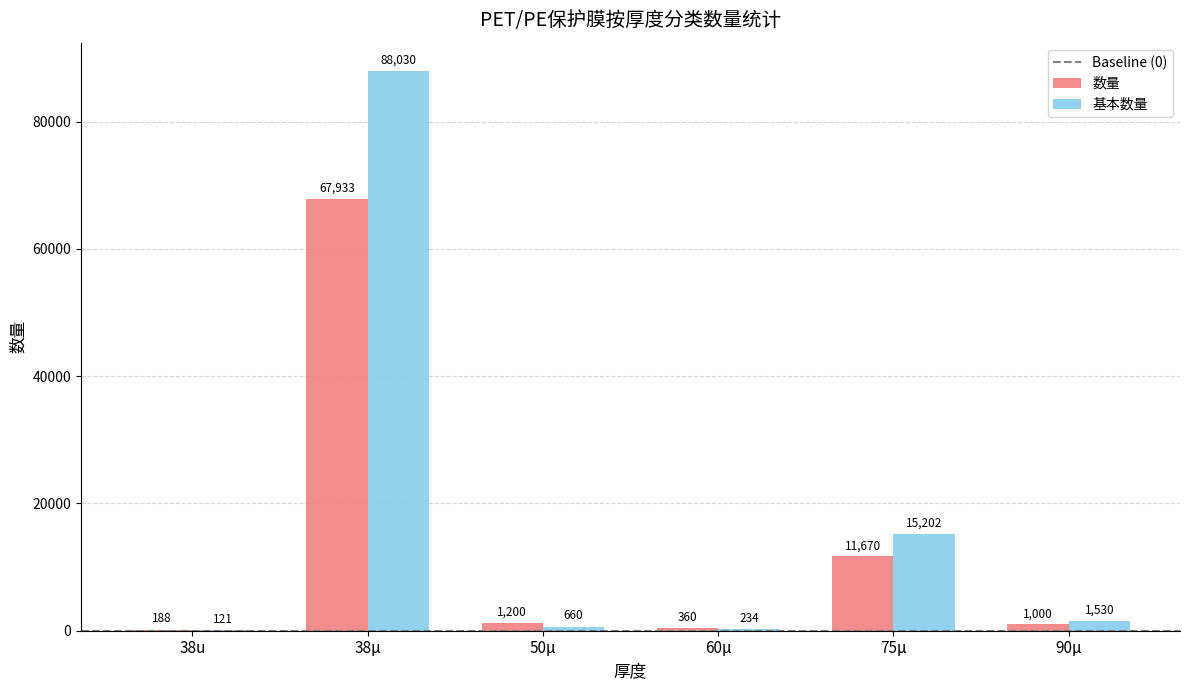

Which series has the largest total across all categories?

基本数量